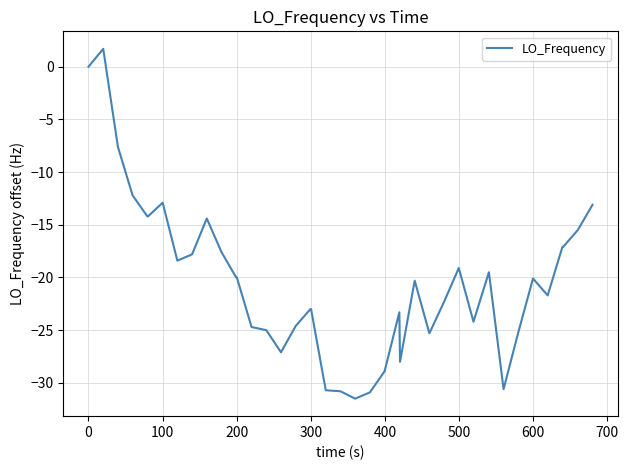

What is the greatest value displayed?

1.7